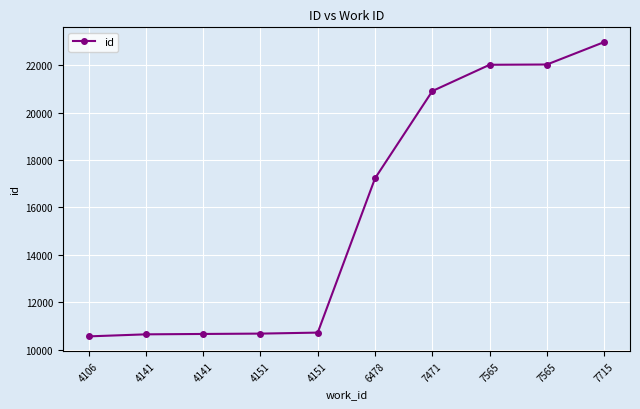

What is the change in value from 4106 to 7715?

+12407